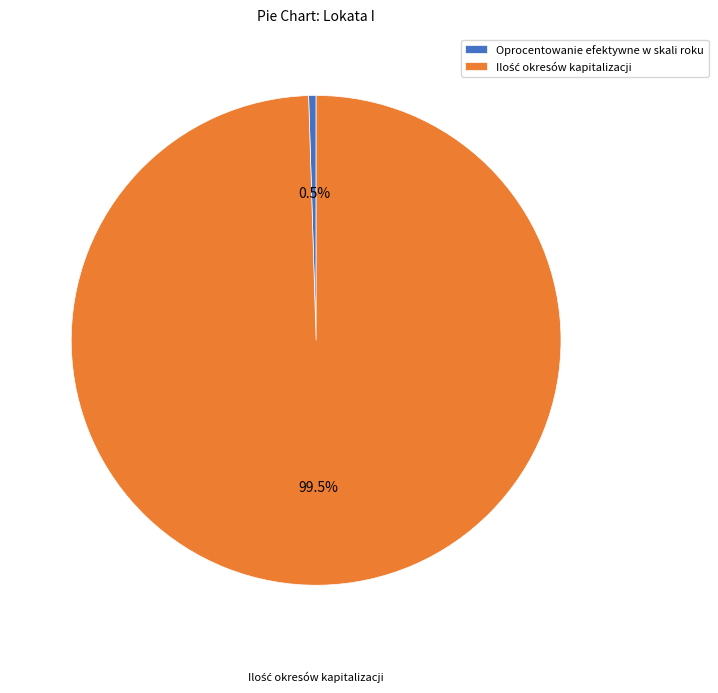

Does any single category account for the majority?

Yes